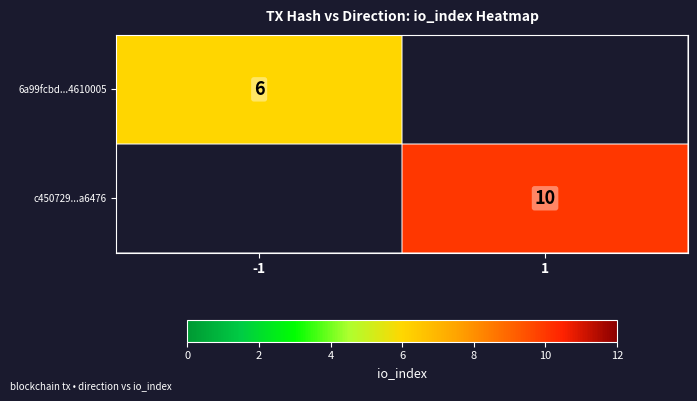

Count the number of data series in this chart.

2